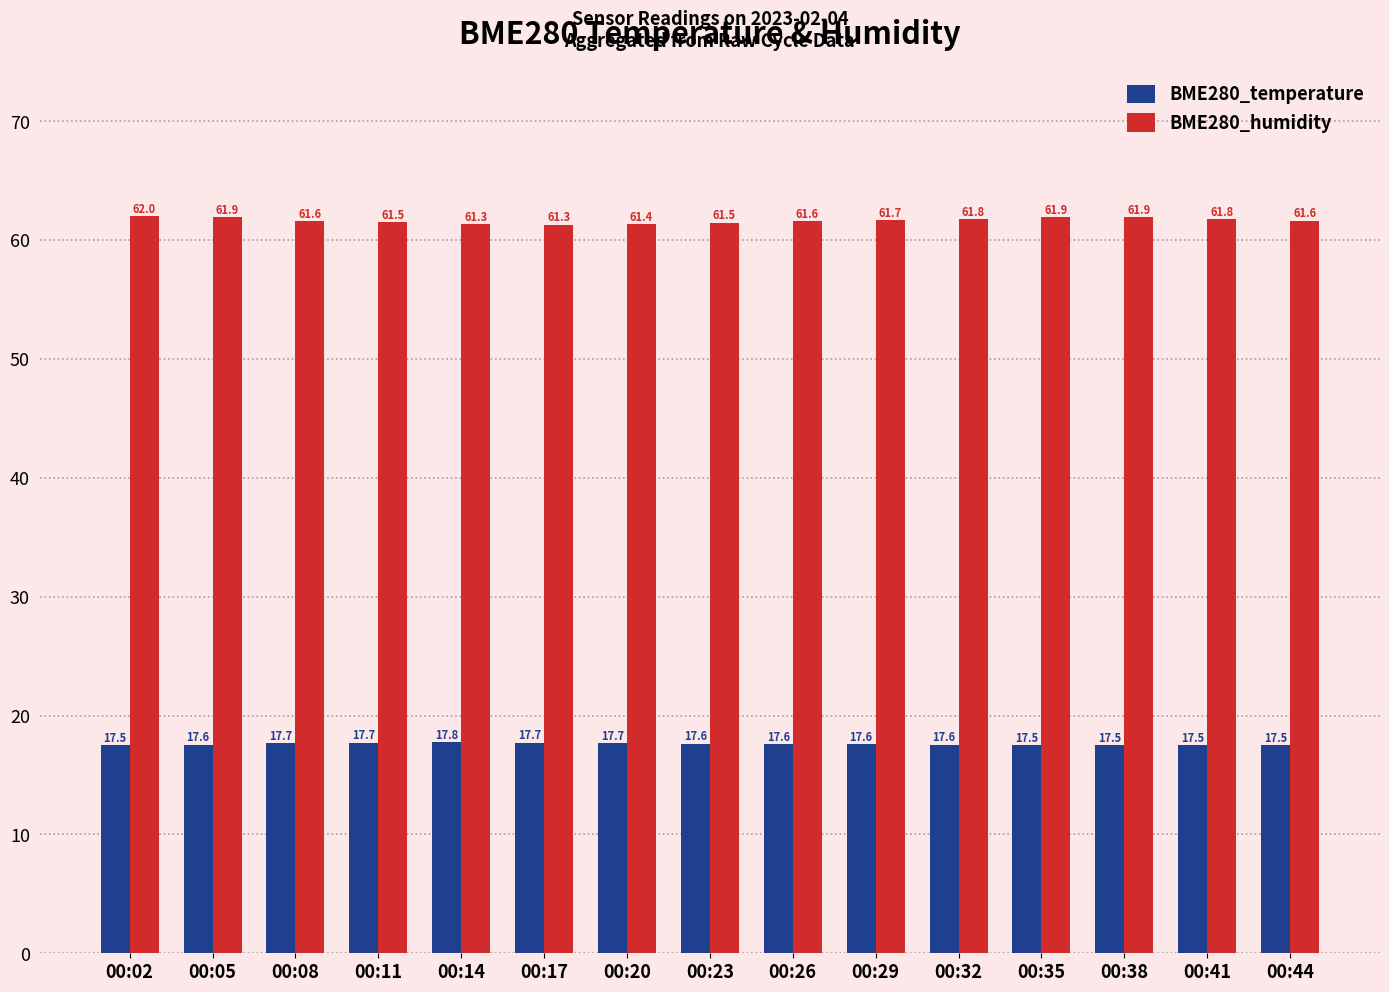

What is the highest value of the BME280_humidity series?

62.0